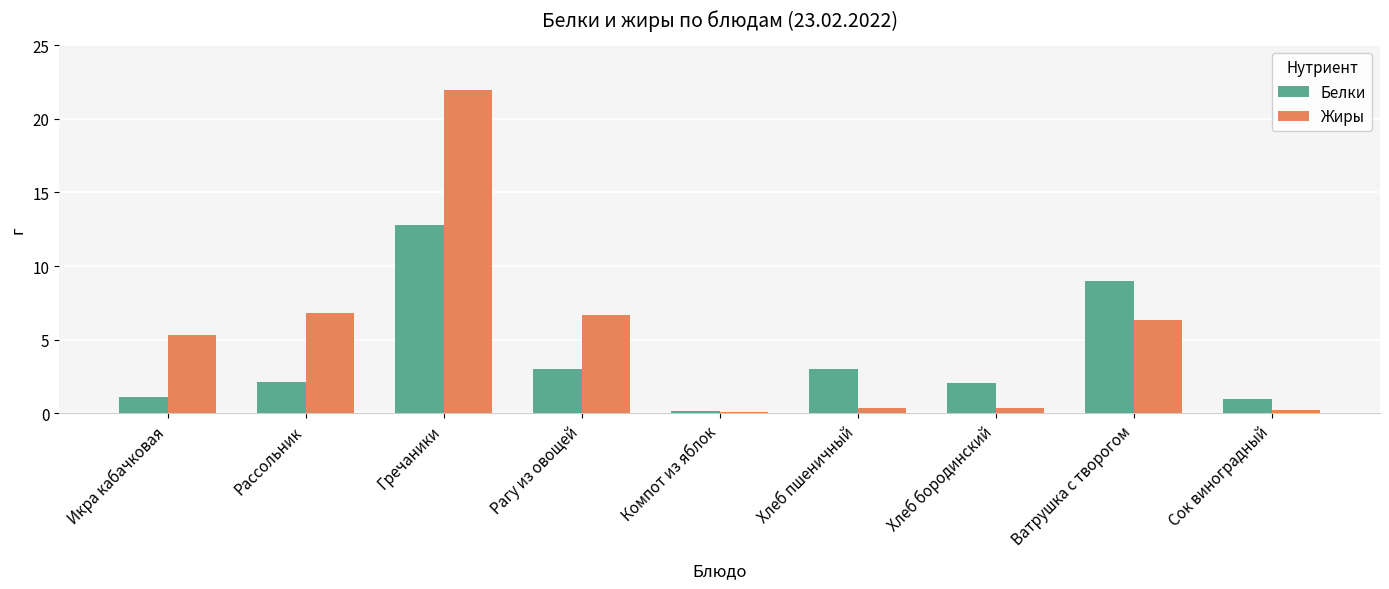

Which series has the widest spread of values?

Жиры